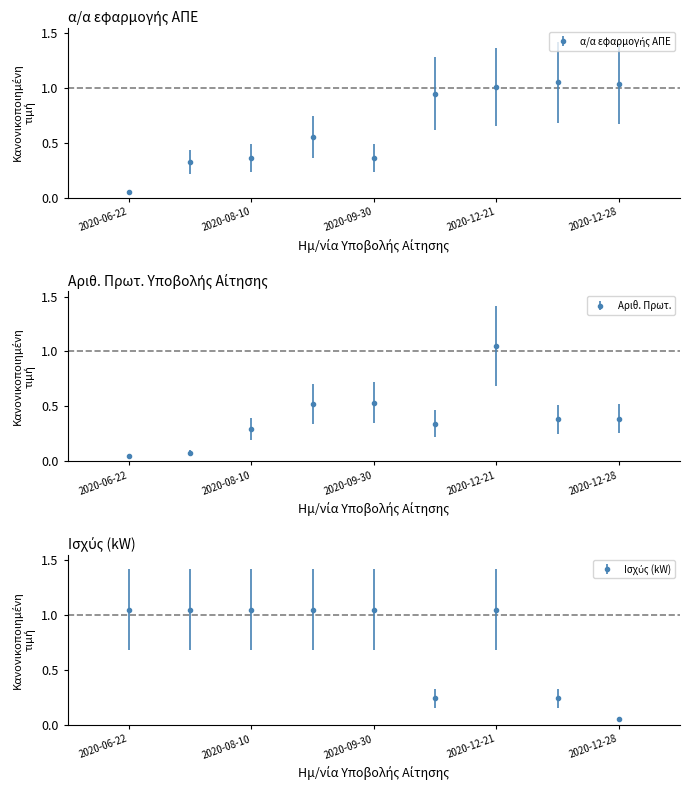

Read the Ισχύς (kW) value at 2020-09-30.

1.0